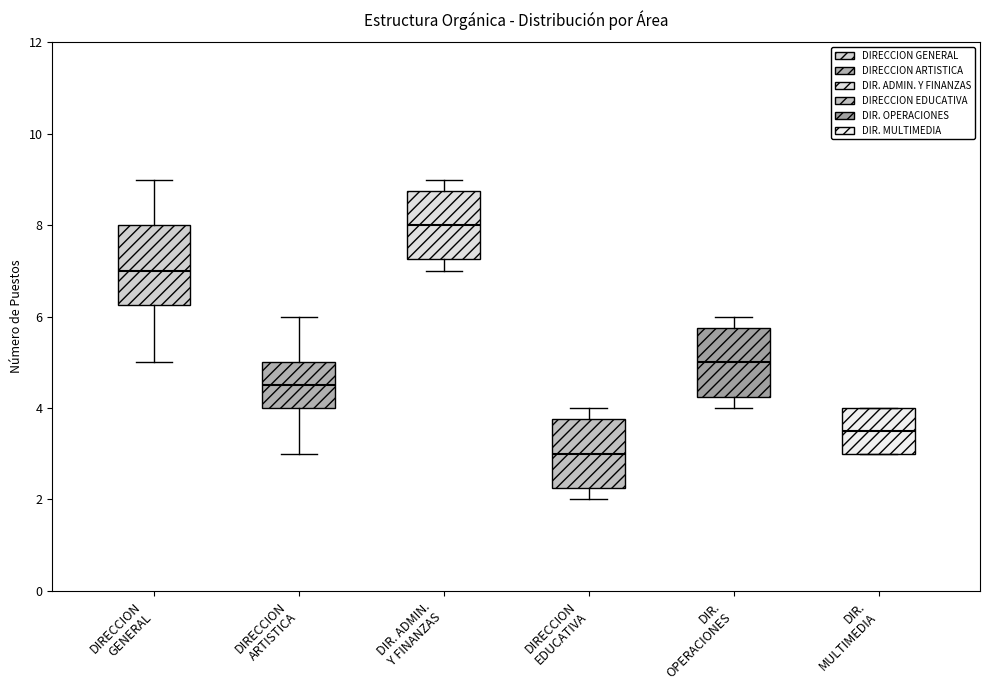

Which box's median line is the lowest?

DIRECCION EDUCATIVA